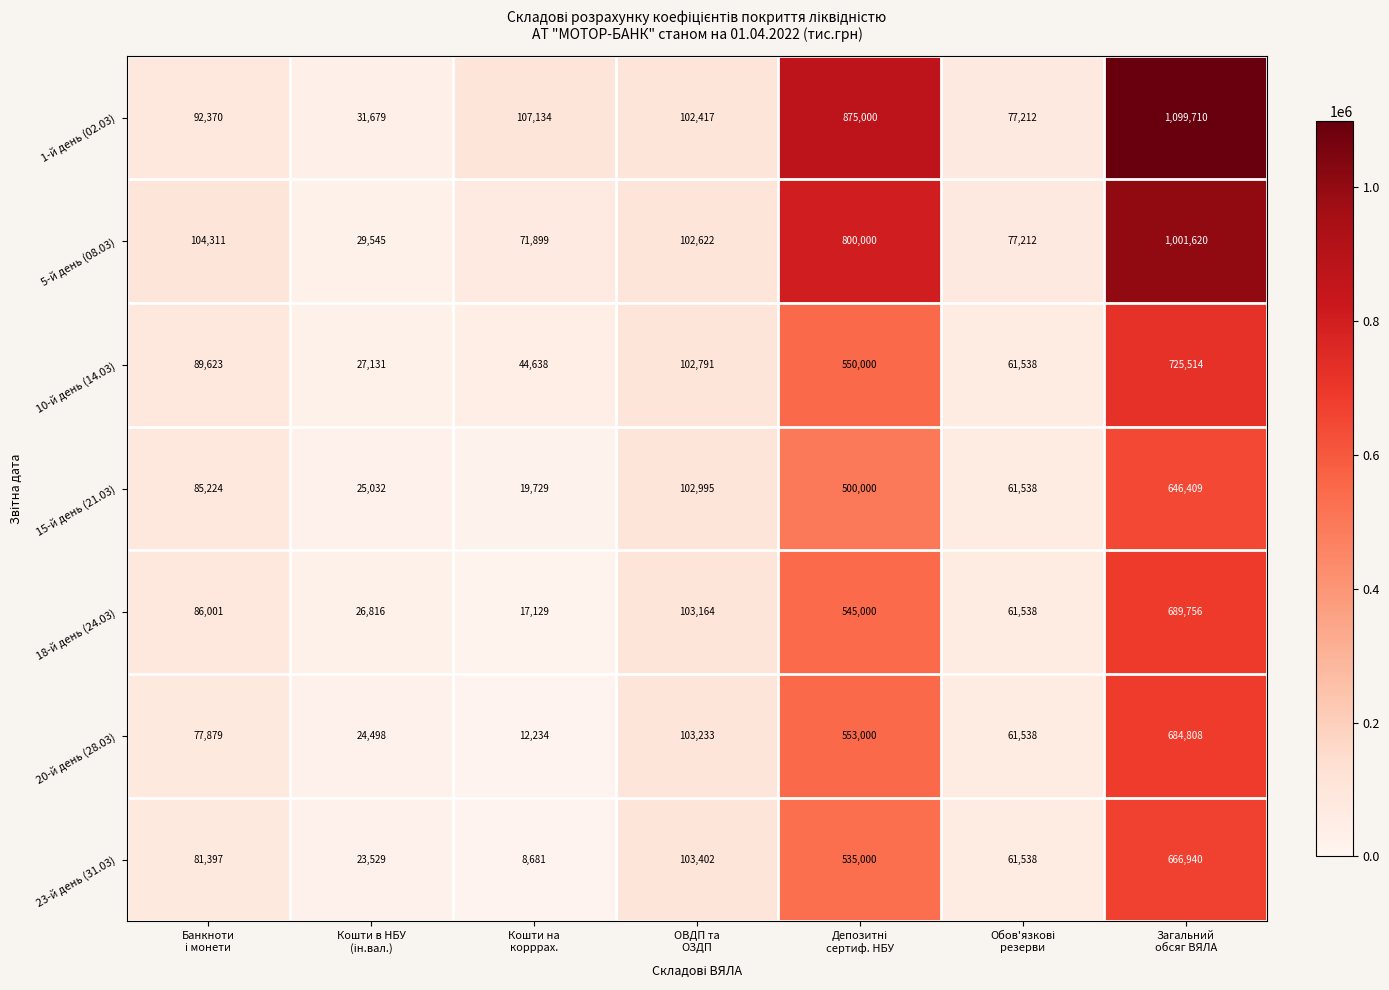

What is the greatest value displayed?

1099710